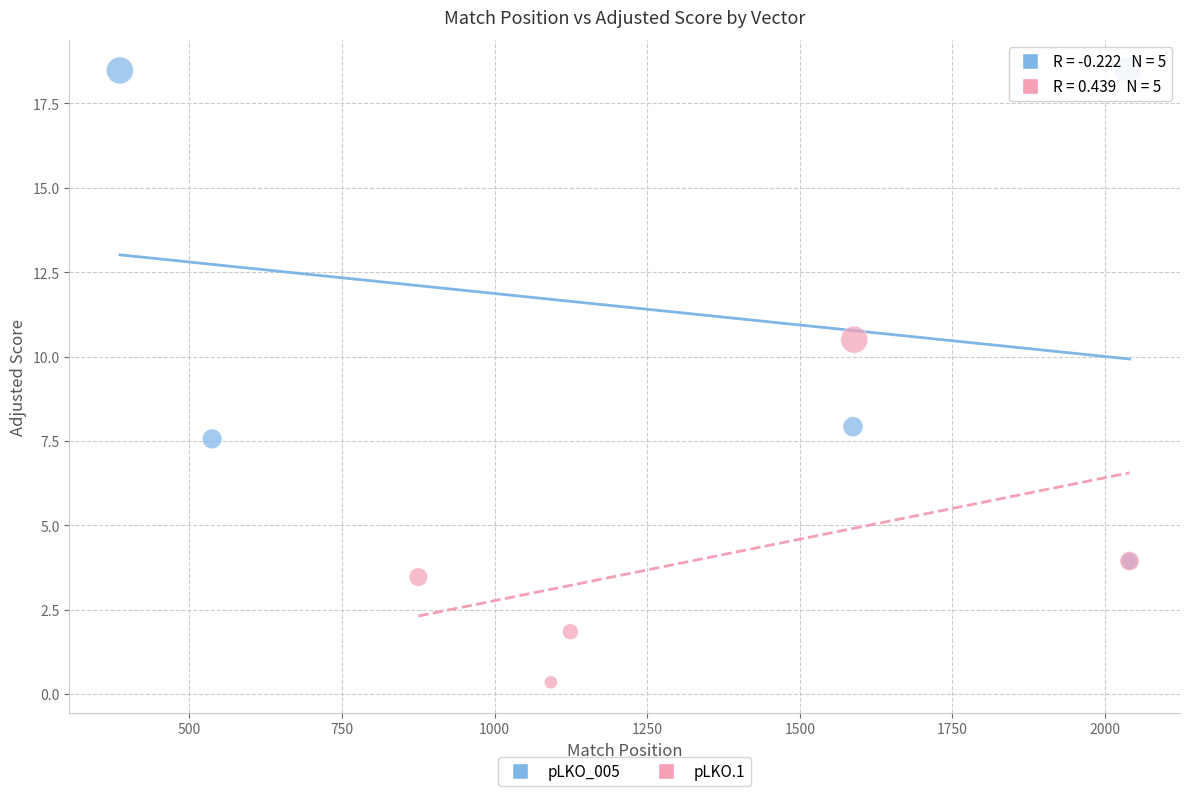

Which series reaches the minimum Y coordinate?

pLKO.1